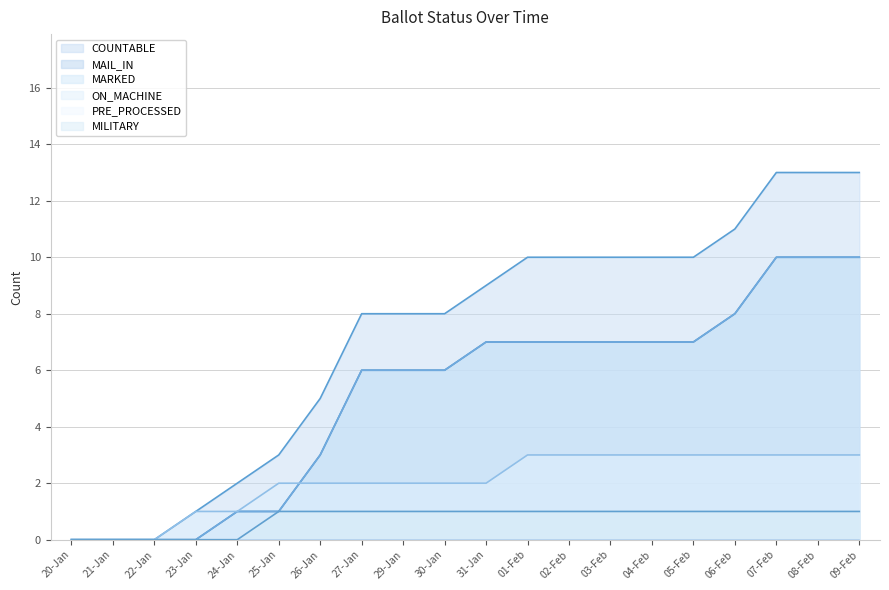

Reading right to left, list all the values displayed in this chart.

COUNTABLE: 13	13	13	11	10	10	10	10	10	9	8	8	8	5	3	2	1	0	0	0
MAIL_IN: 10	10	10	8	7	7	7	7	7	7	6	6	6	3	1	1	0	0	0	0
MARKED: 10	10	10	8	7	7	7	7	7	7	6	6	6	3	1	1	0	0	0	0
ON_MACHINE: 3	3	3	3	3	3	3	3	3	2	2	2	2	2	2	1	1	0	0	0
MILITARY: 1	1	1	1	1	1	1	1	1	1	1	1	1	1	1	0	0	0	0	0